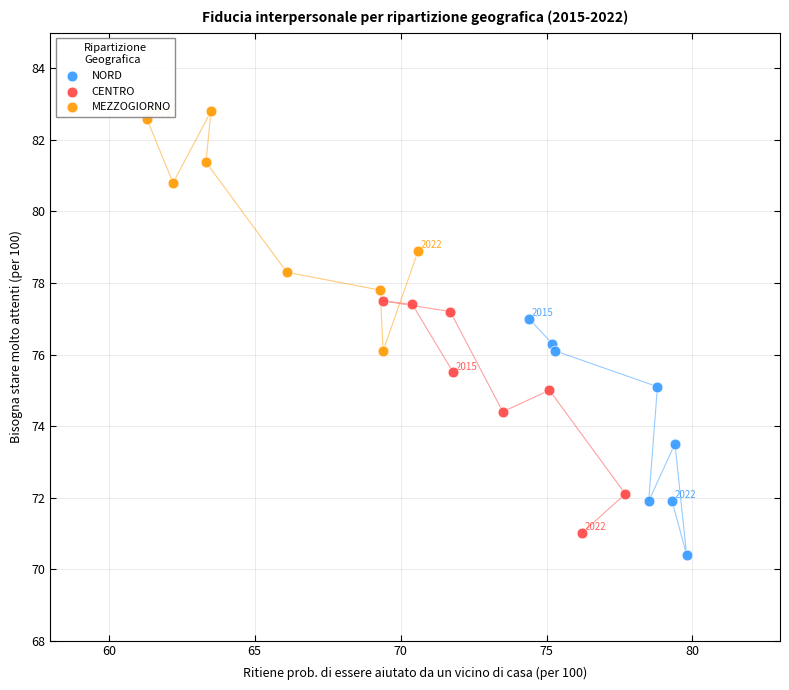

Which series reaches the maximum Y coordinate?

MEZZOGIORNO